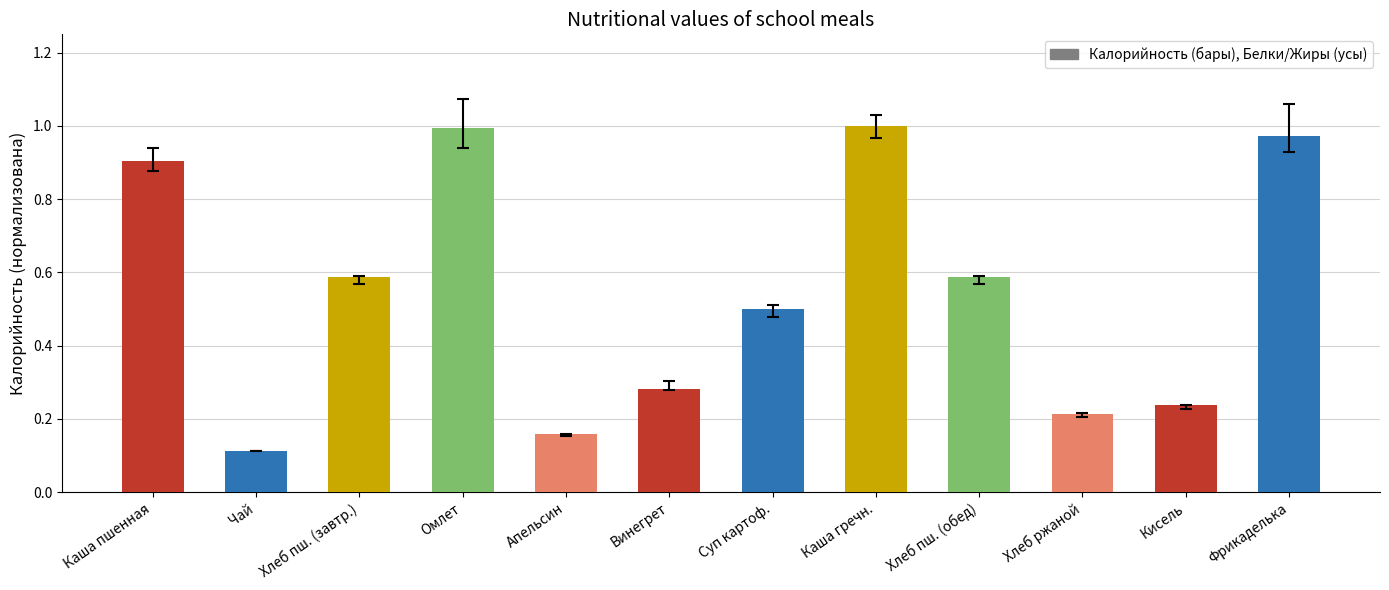

Count the number of categories in the chart.

12